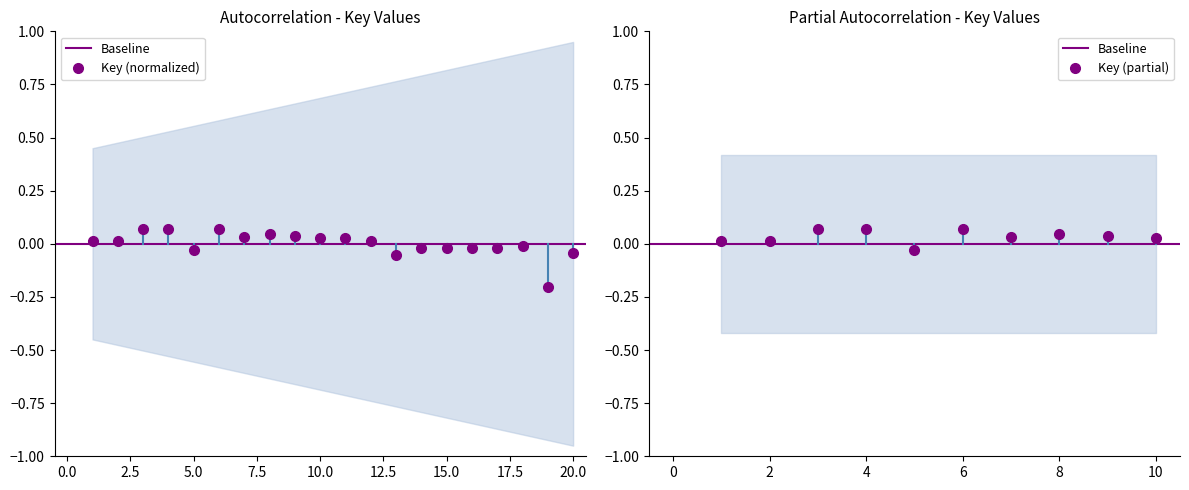

Reading left to right, what are all the values shown in this chart?

1=0.0	2=0.0	3=0.1	4=0.1	5=-0.0	6=0.1	7=0.0	8=0.0	9=0.0	10=0.0	11=0.0	12=0.0	13=-0.1	14=-0.0	15=-0.0	16=-0.0	17=-0.0	18=-0.0	19=-0.2	20=-0.0